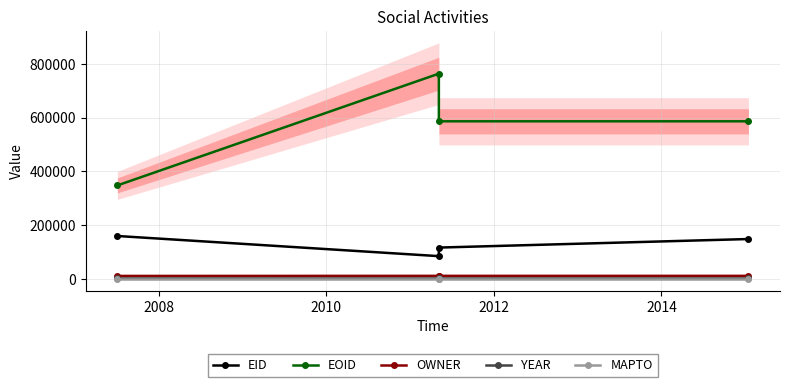

How many lines are shown in the chart?

5